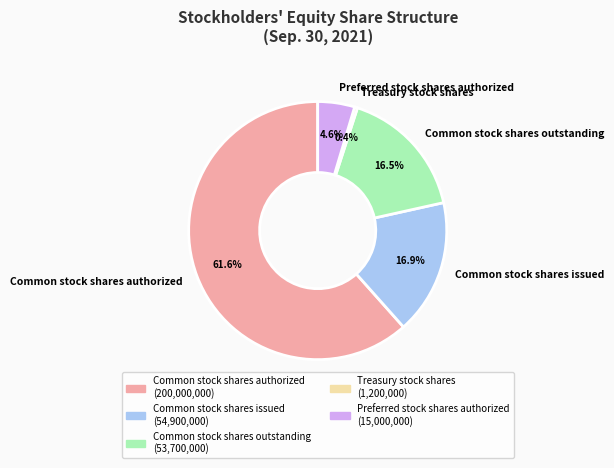

To the nearest percent, what is the combined percentage of Common stock shares authorized and Common stock shares outstanding?

78%